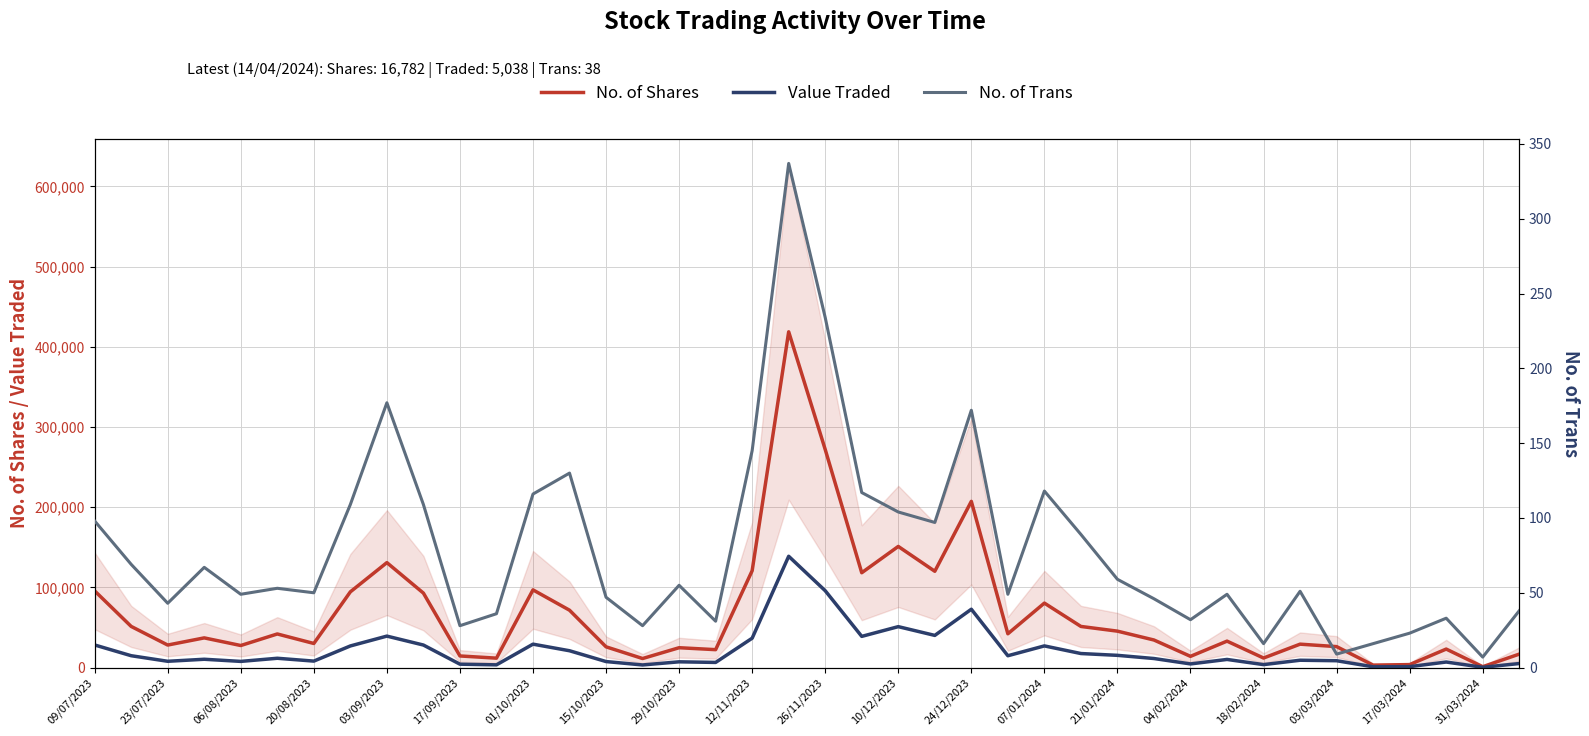

What is the difference between the highest and lowest values at 25?

42097